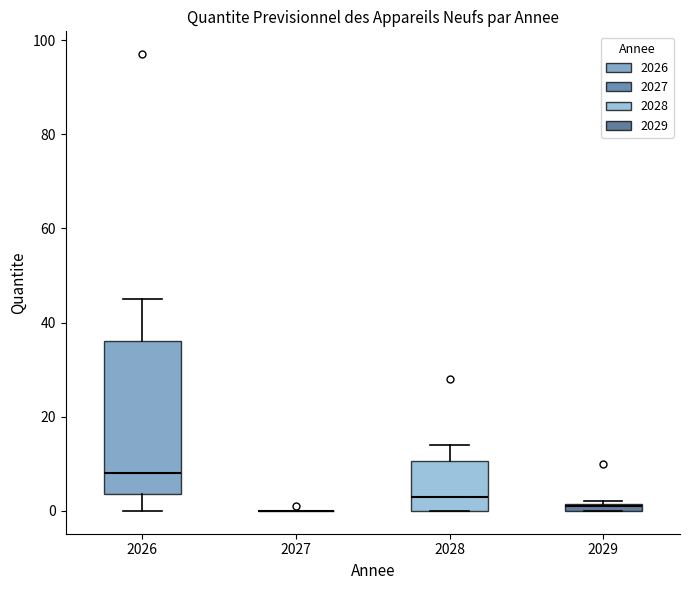

Which box is the tallest, from its lower edge to its upper edge?

2026